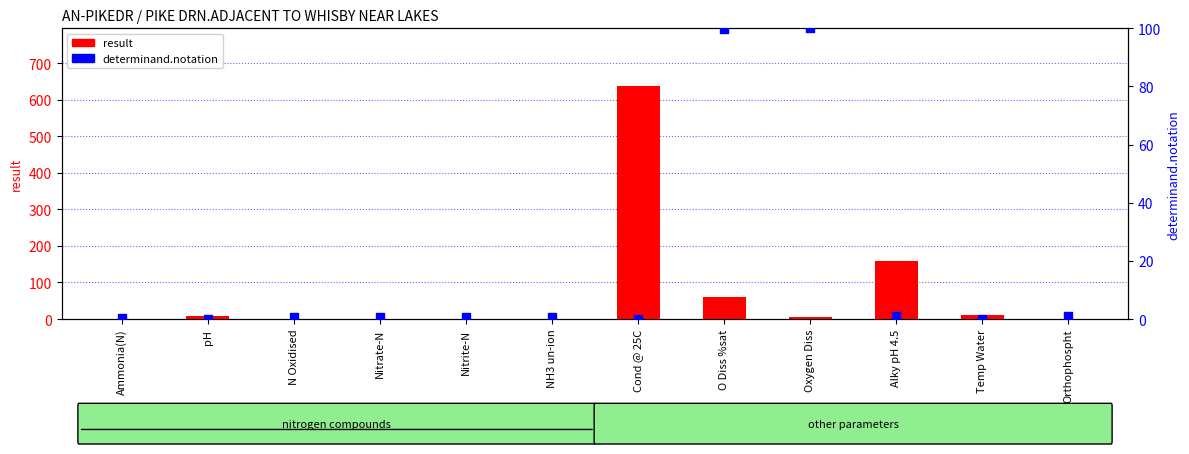

At how many categories does at least one series exceed 268?

1